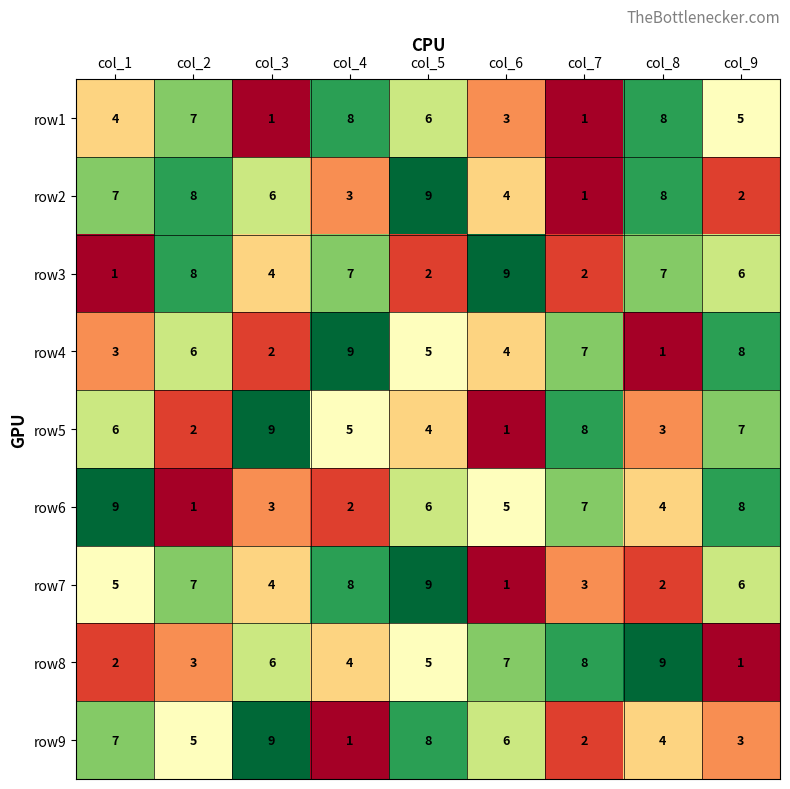

What is the difference between the highest and lowest values at col_7?

7